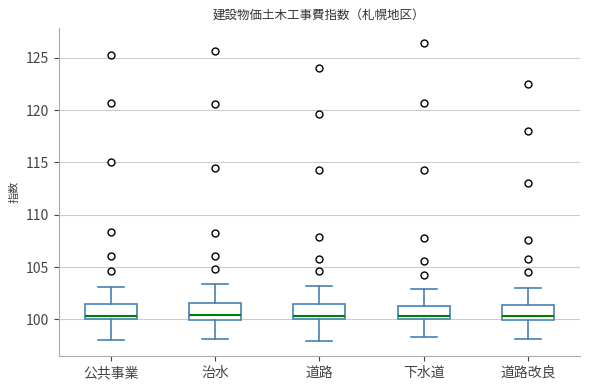

Reading left to right, read every box against the y-axis: the position of its median line, the range the box covers, and the ends of its whiskers. The values are not printed on the chart, so give them approximately, as read against the axis.

公共事業: median 100.5, box 100.0 to 101.5, whiskers 98.0 to 103.0
治水: median 100.5, box 100.0 to 101.5, whiskers 98.0 to 103.5
道路: median 100.5, box 100.0 to 101.5, whiskers 98.0 to 103.0
下水道: median 100.5, box 100.0 to 101.5, whiskers 98.5 to 103.0
道路改良: median 100.5, box 100.0 to 101.5, whiskers 98.0 to 103.0